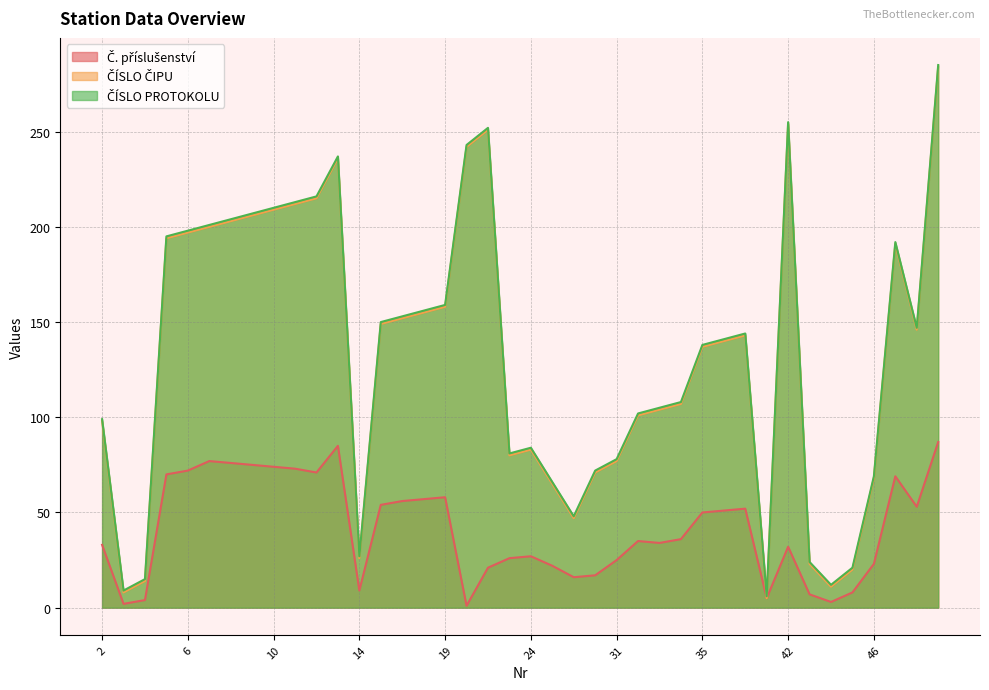

True or false: ČÍSLO PROTOKOLU and Č. příslušenství intersect in this chart.

False